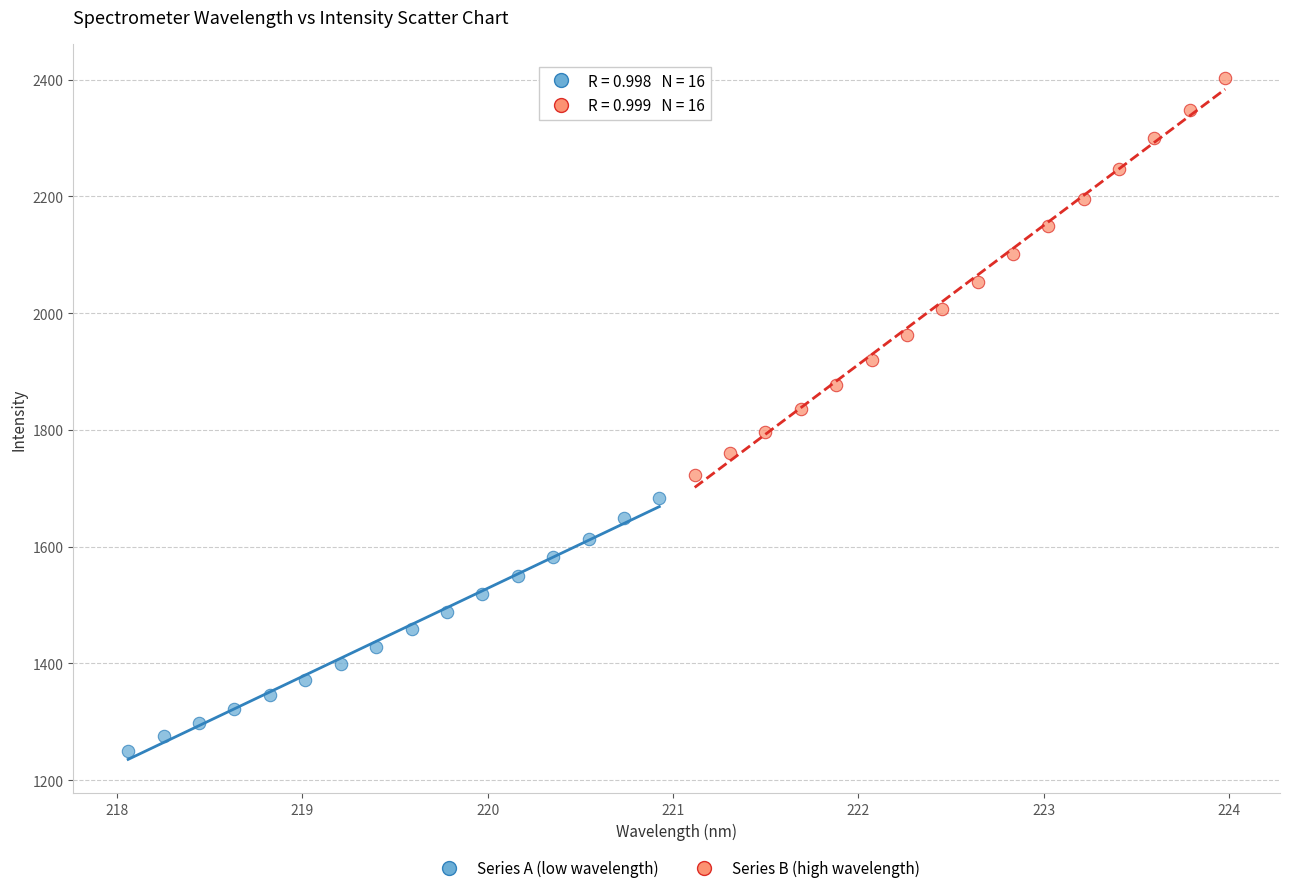

Which series has the widest spread of Y values?

Series B (high wavelength)